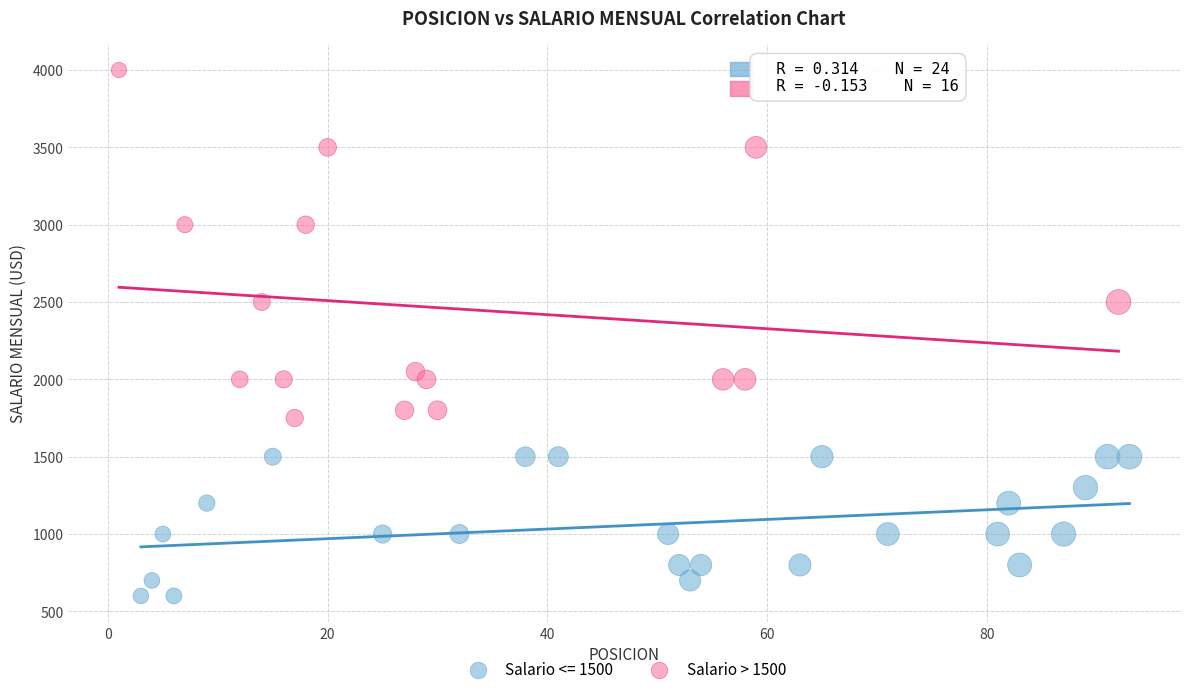

Which series contains the highest Y value?

Salario > 1500